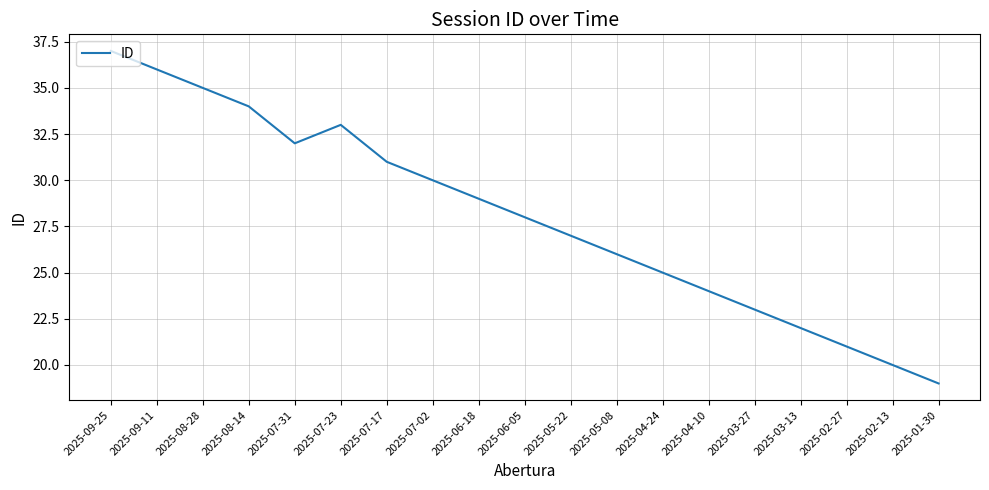

How many values are below 28?

9